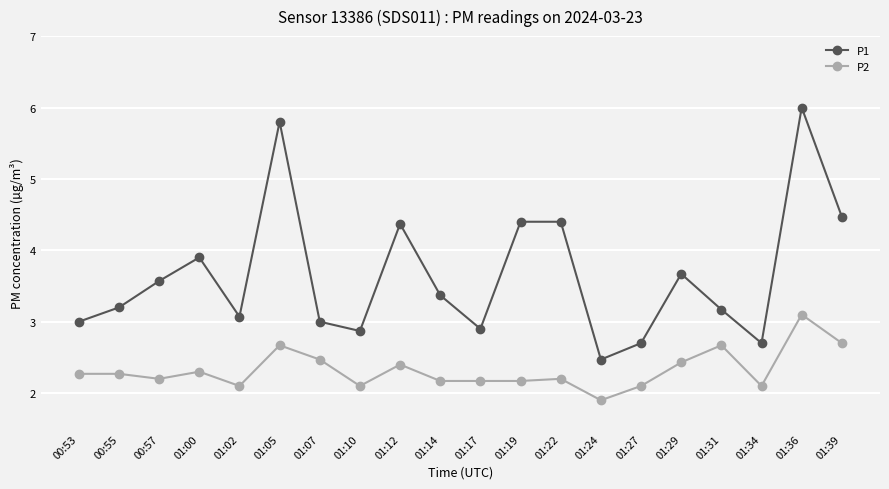

Is this an area chart (filled region under the line)?

No